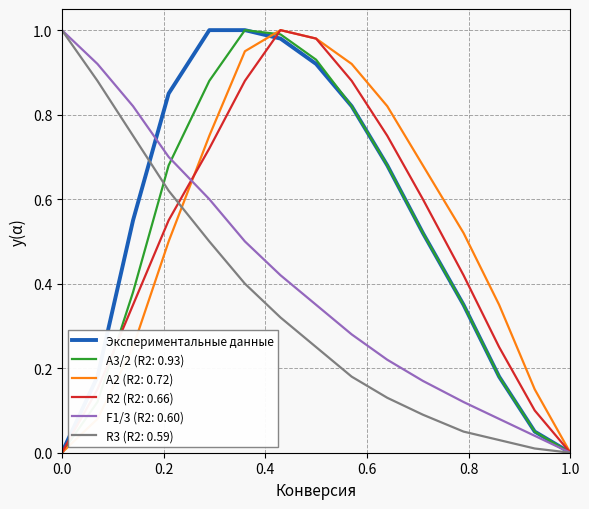

What are all the series names shown in the legend?

Экспериментальные данные, A3/2 (R2: 0.93), A2 (R2: 0.72), R2 (R2: 0.66), F1/3 (R2: 0.60), R3 (R2: 0.59)